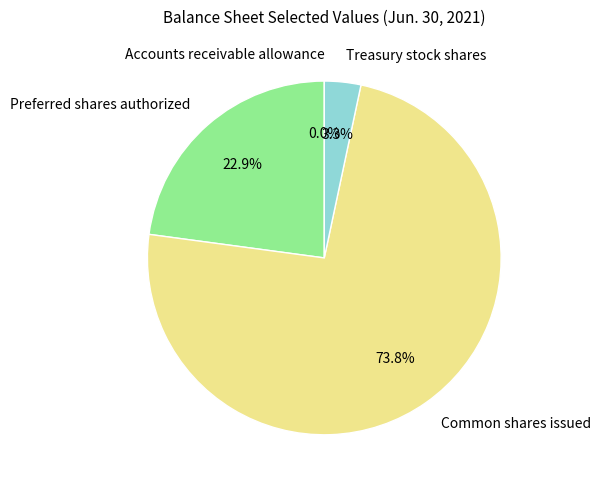

To the nearest percent, what portion does Treasury stock shares represent?

3%